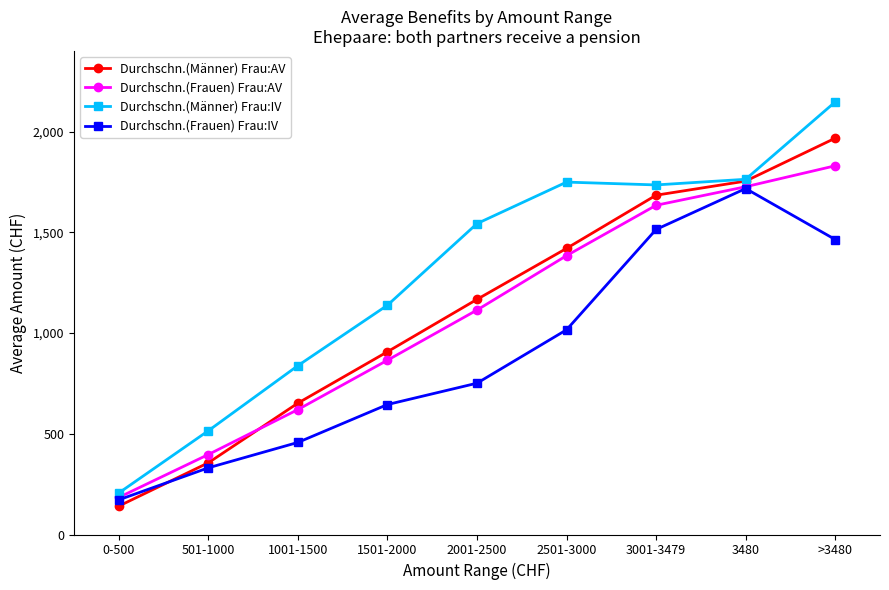

What is the average value of the Durchschn.(Frauen) Frau:IV series?

896